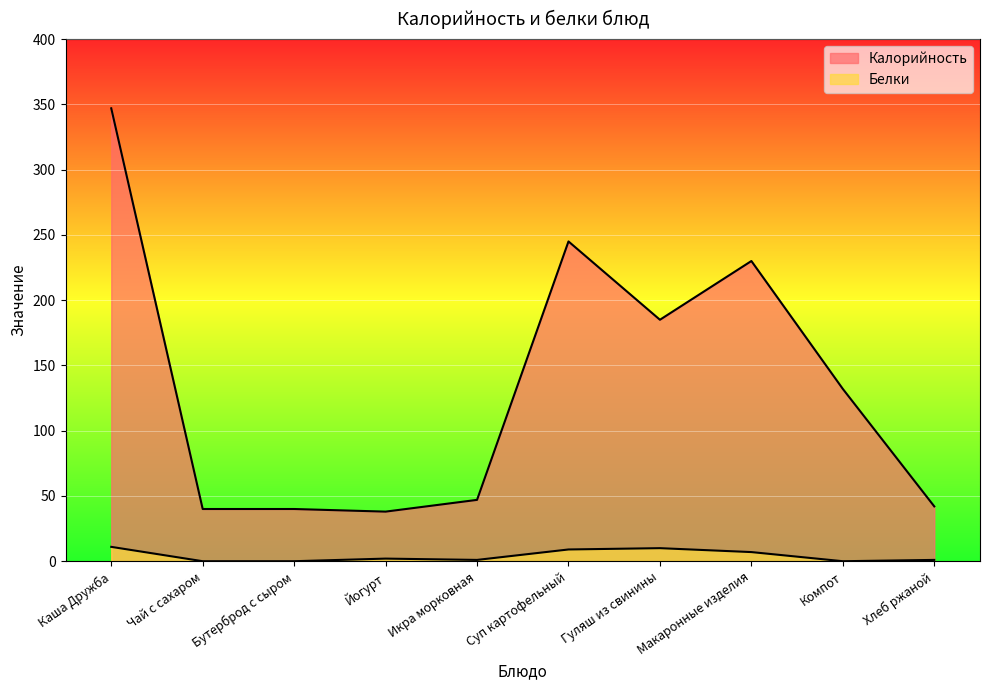

What is the difference between the maximum and minimum values in the Белки series?

11